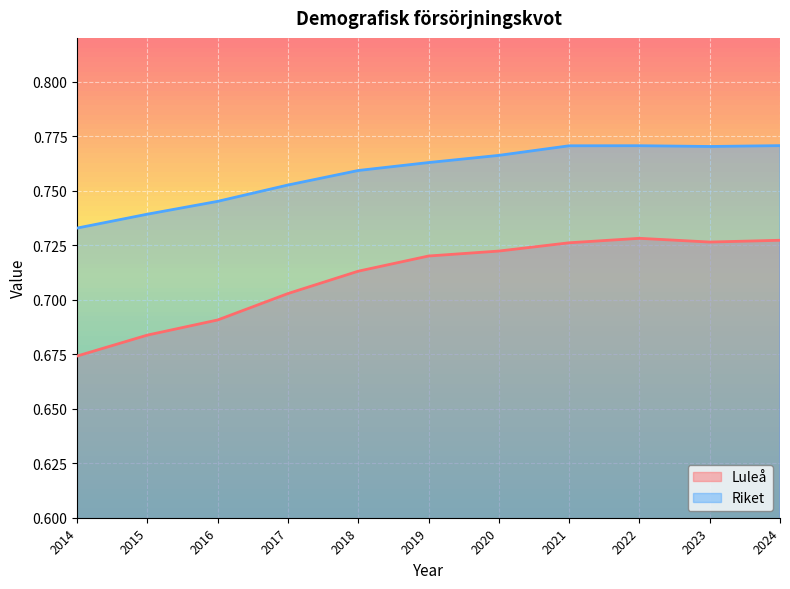

Does the chart display data point markers on the line(s)?

No